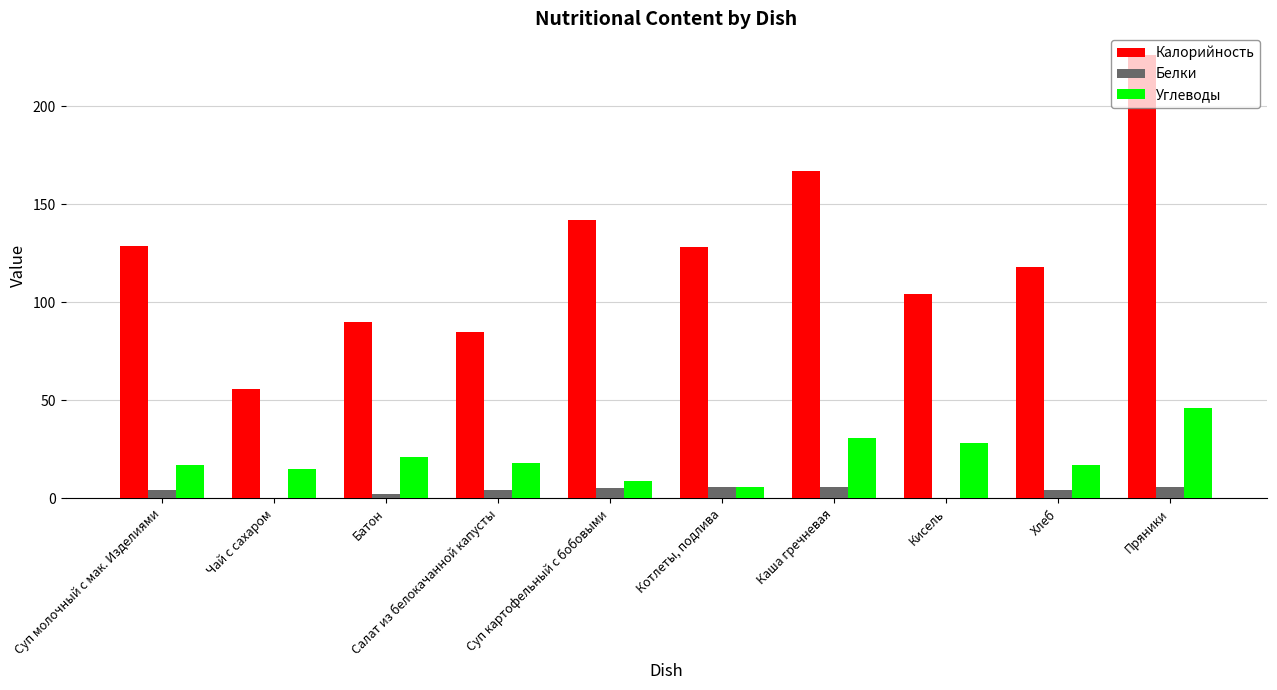

What is the sum of all Калорийность values?

1245